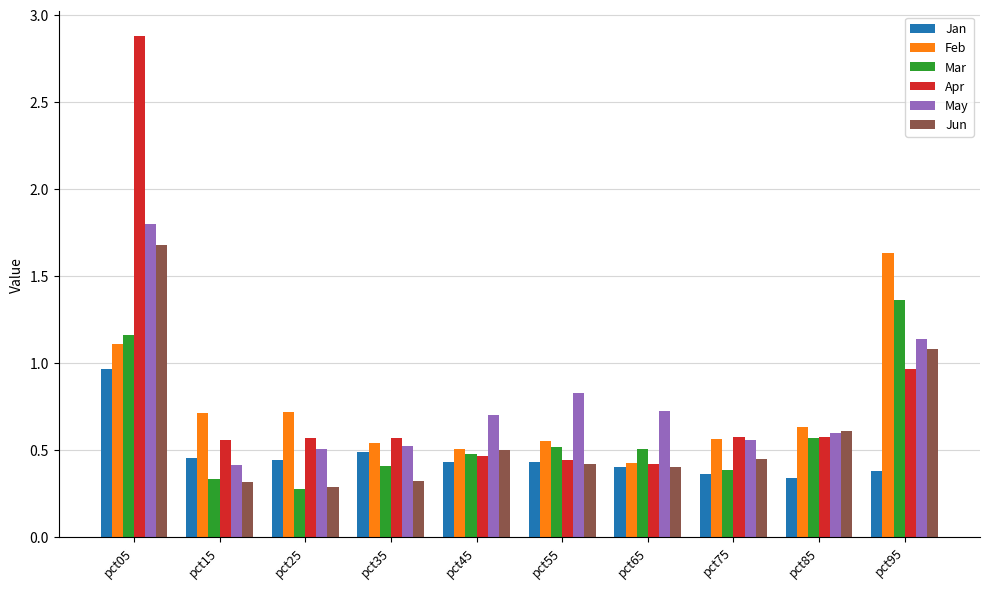

Which series has the largest range (max minus min)?

Apr